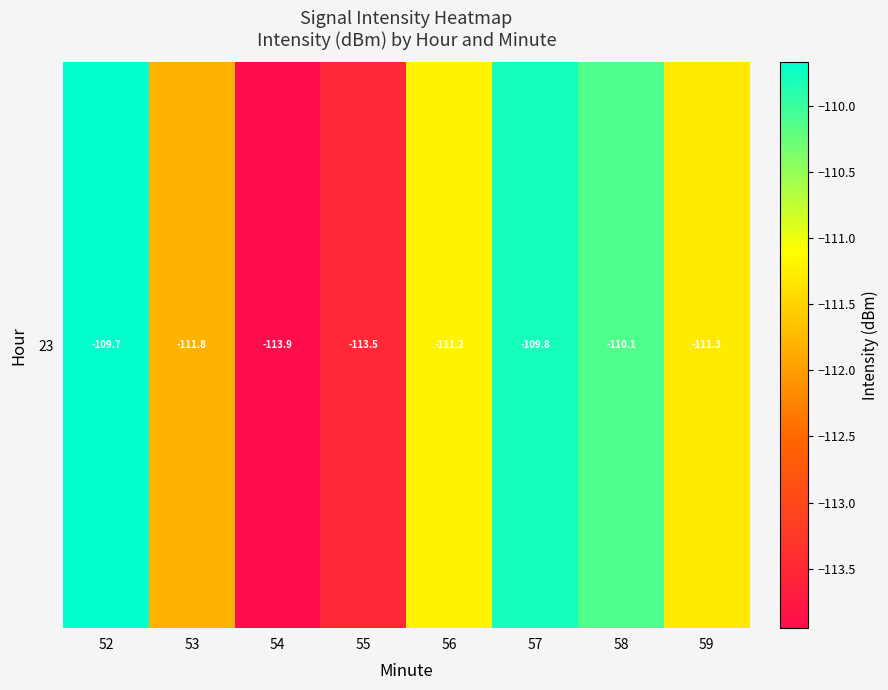

How many data points are less than -111?

5